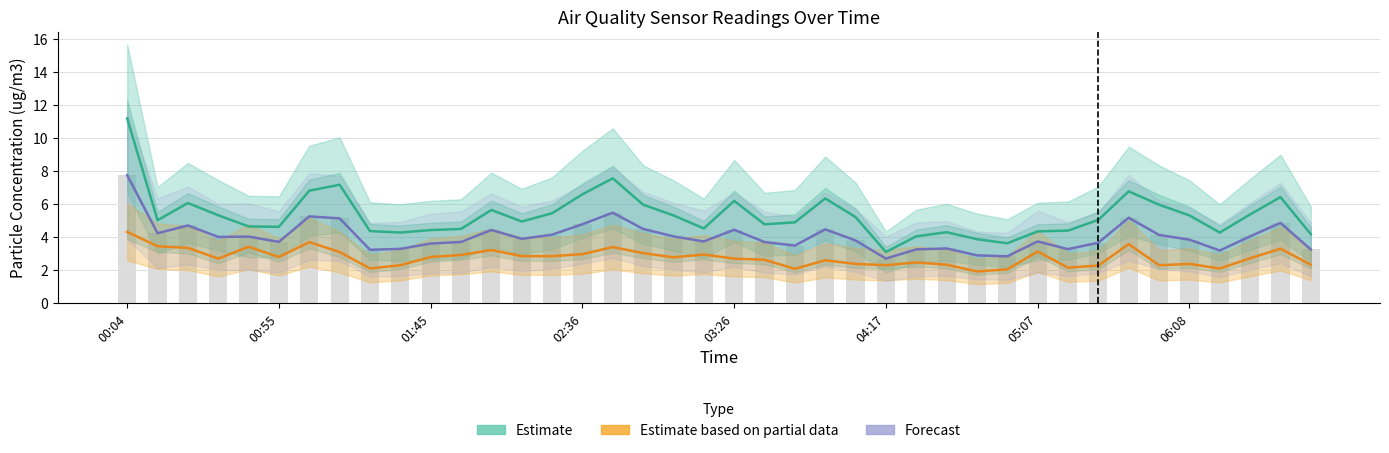

Reading left to right, list all the values displayed in this chart.

Estimate: 11.2	5.0	6.1	5.3	4.7	4.6	6.8	7.2	4.4	4.3	4.4	4.5	5.7	5.0	5.5	6.6	7.6	6.0	5.3	4.5	6.2	4.8	4.9	6.3	5.2	3.1	4.0	4.3	3.9	3.6	4.3	4.4	5.0	6.8	6.0	5.3	4.3	5.4	6.4	4.2
Estimate based on partial data: 4.3	3.5	3.4	2.7	3.4	2.8	3.7	3.1	2.1	2.3	2.8	2.9	3.2	2.9	2.9	3.0	3.4	3.0	2.8	3.0	2.7	2.6	2.1	2.6	2.4	2.3	2.5	2.3	1.9	2.0	3.1	2.1	2.3	3.6	2.3	2.4	2.1	2.7	3.3	2.3
Forecast: 7.8	4.2	4.7	4.0	4.0	3.7	5.3	5.1	3.2	3.3	3.6	3.7	4.4	3.9	4.2	4.8	5.5	4.5	4.0	3.7	4.5	3.7	3.5	4.5	3.8	2.7	3.3	3.3	2.9	2.8	3.7	3.3	3.7	5.2	4.1	3.9	3.2	4.0	4.9	3.3
Observed: 7.8	4.2	4.7	4.0	4.0	3.7	5.3	5.1	3.2	3.3	3.6	3.7	4.4	3.9	4.2	4.8	5.5	4.5	4.0	3.7	4.5	3.7	3.5	4.5	3.8	2.7	3.3	3.3	2.9	2.8	3.7	3.3	3.7	5.2	4.1	3.9	3.2	4.0	4.9	3.3